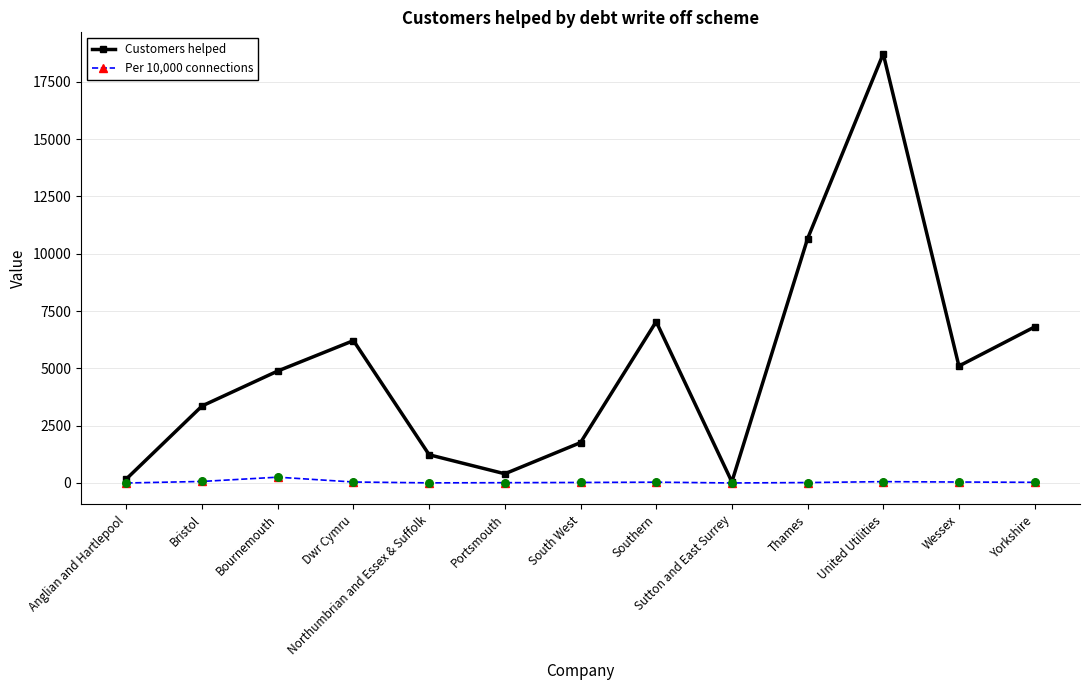

Is the value of Per 10,000 connections at Bristol greater than the value of Customers helped at South West?

No